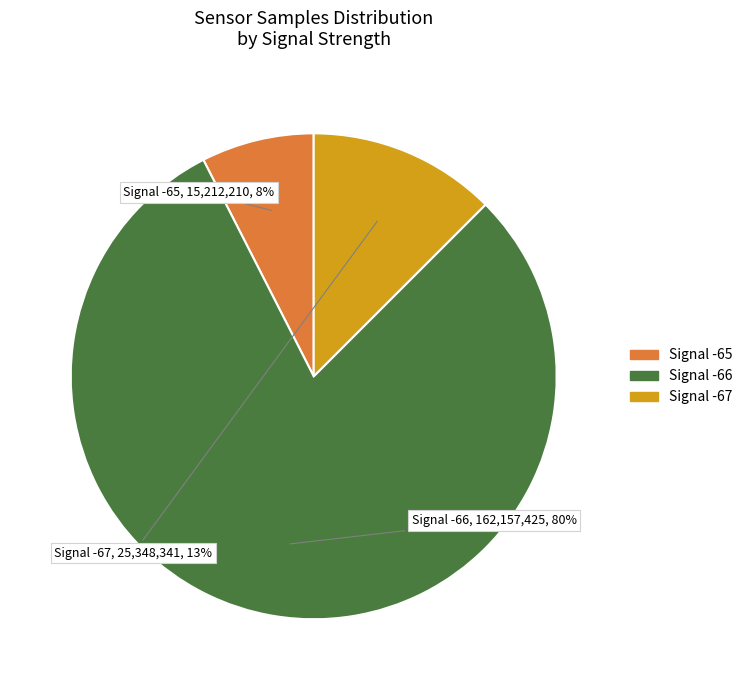

To the nearest percent, what is the average slice percentage?

33%